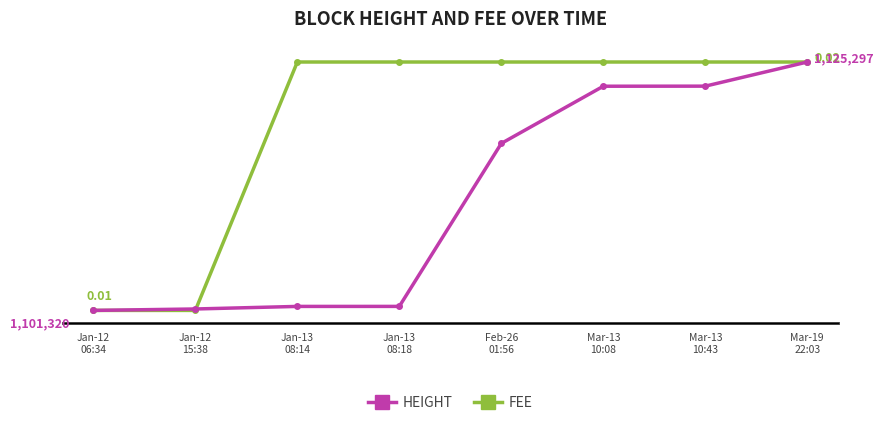

Does the chart have visible grid lines?

No